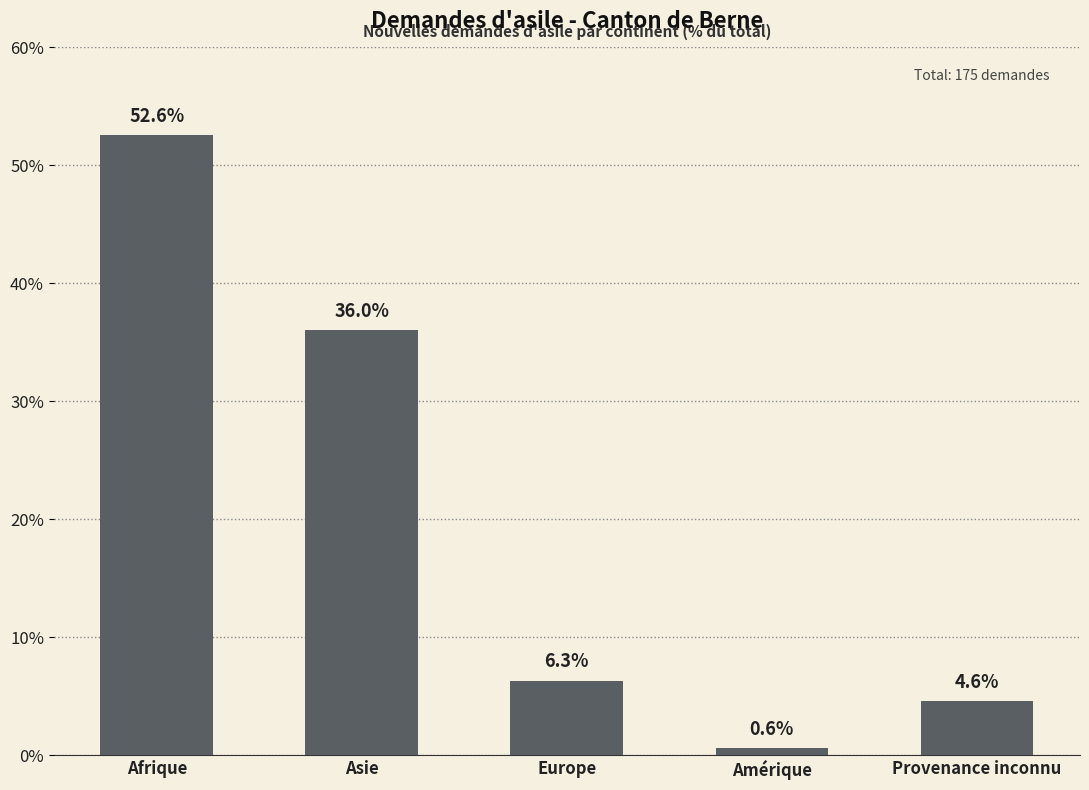

Between Provenance inconnu and Afrique, which is larger?

Afrique